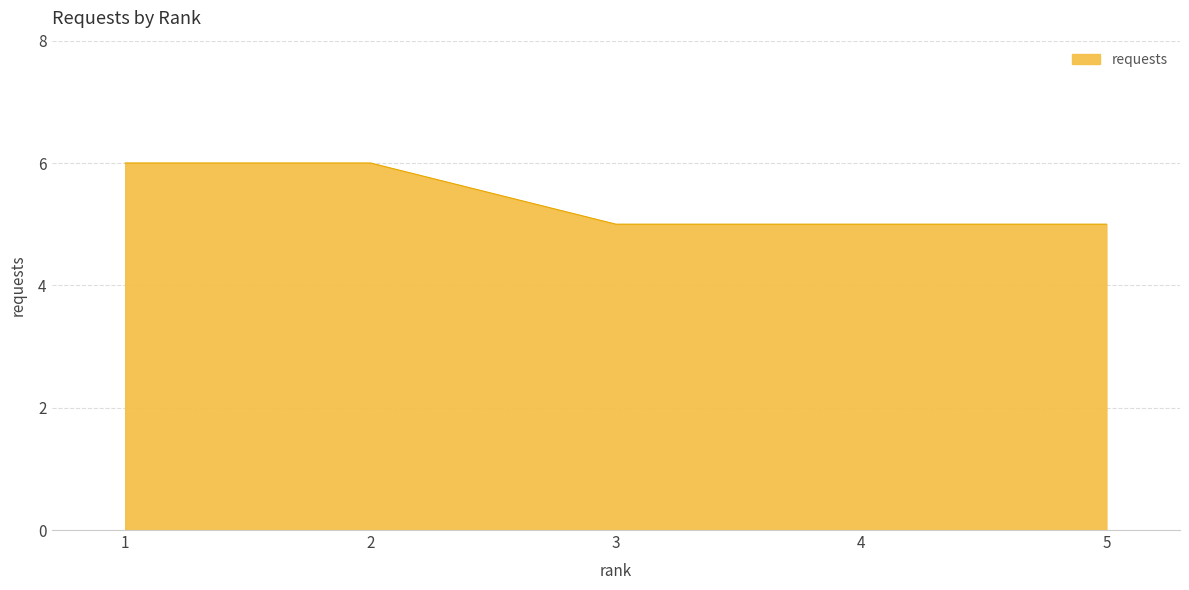

What is the minimum value shown in the chart?

5